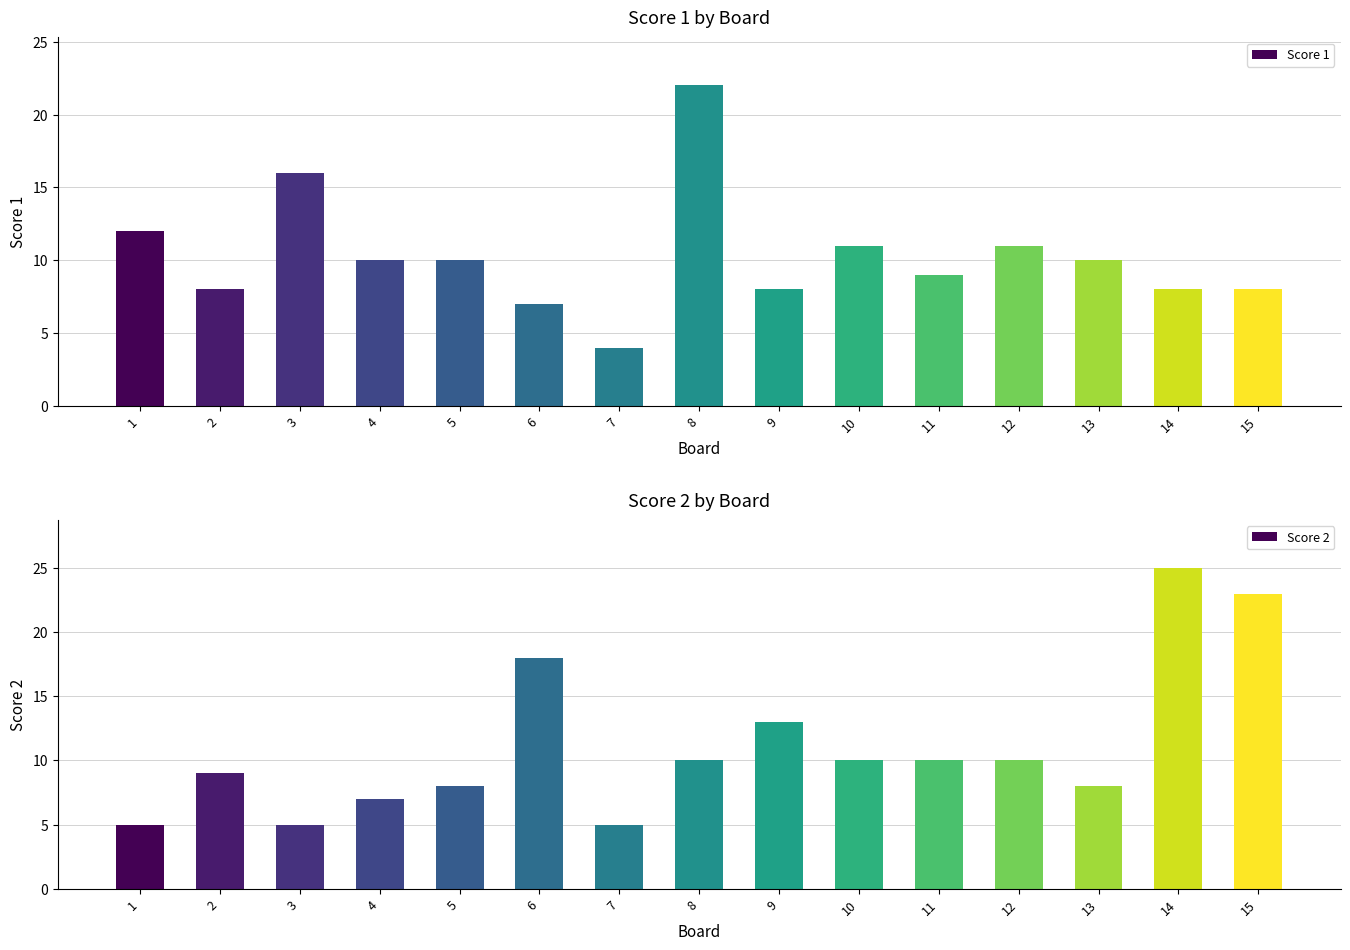

At which label does Score 1 reach its peak?

8